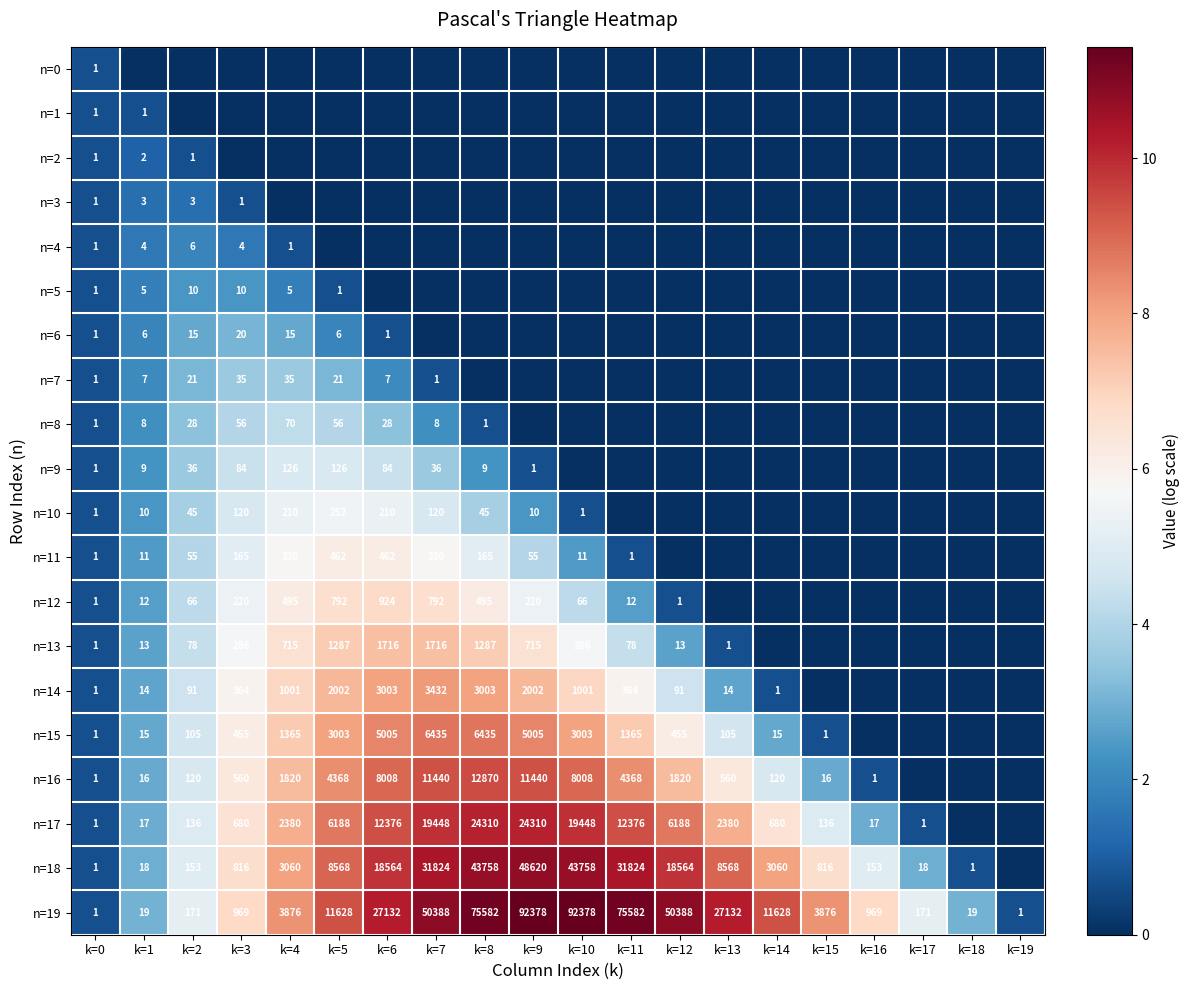

What is the approximate value of n=19 at k=16, to the nearest 100?

1000